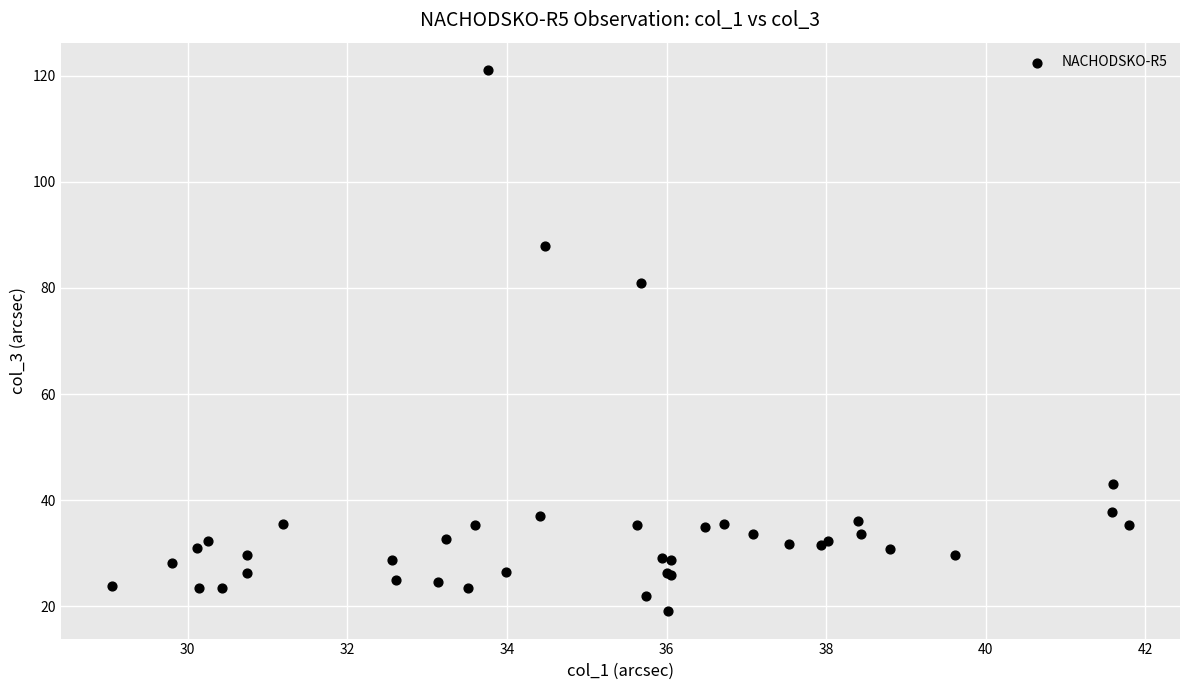

What Y value in the scatter plot is closest to 70?

80.9